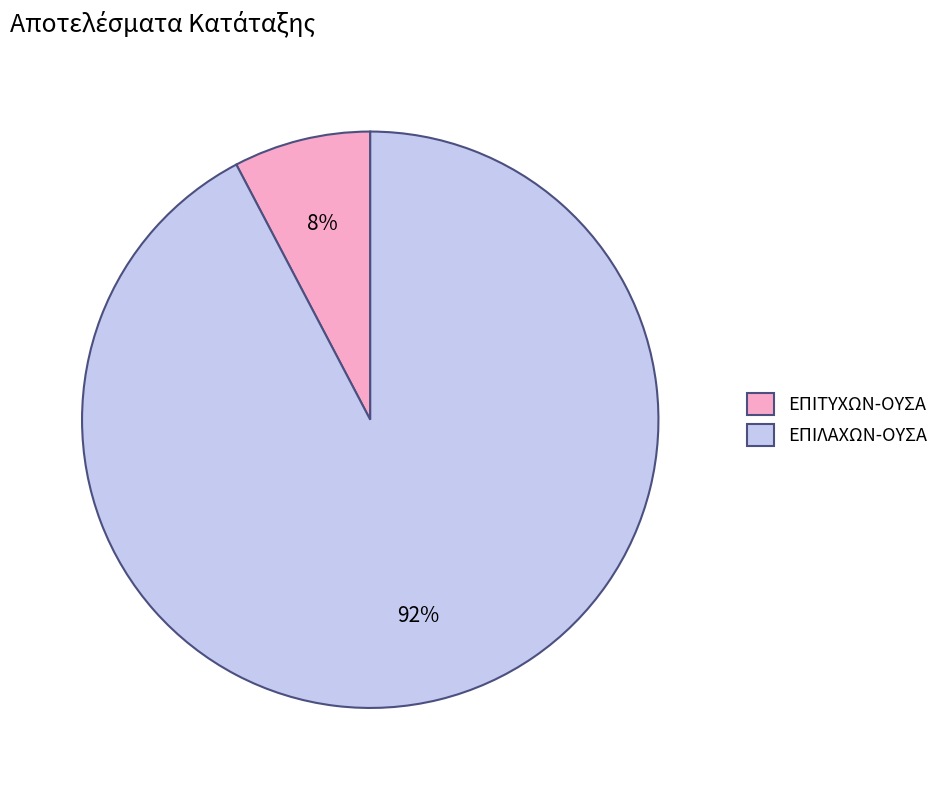

Is there a majority slice in this chart?

Yes